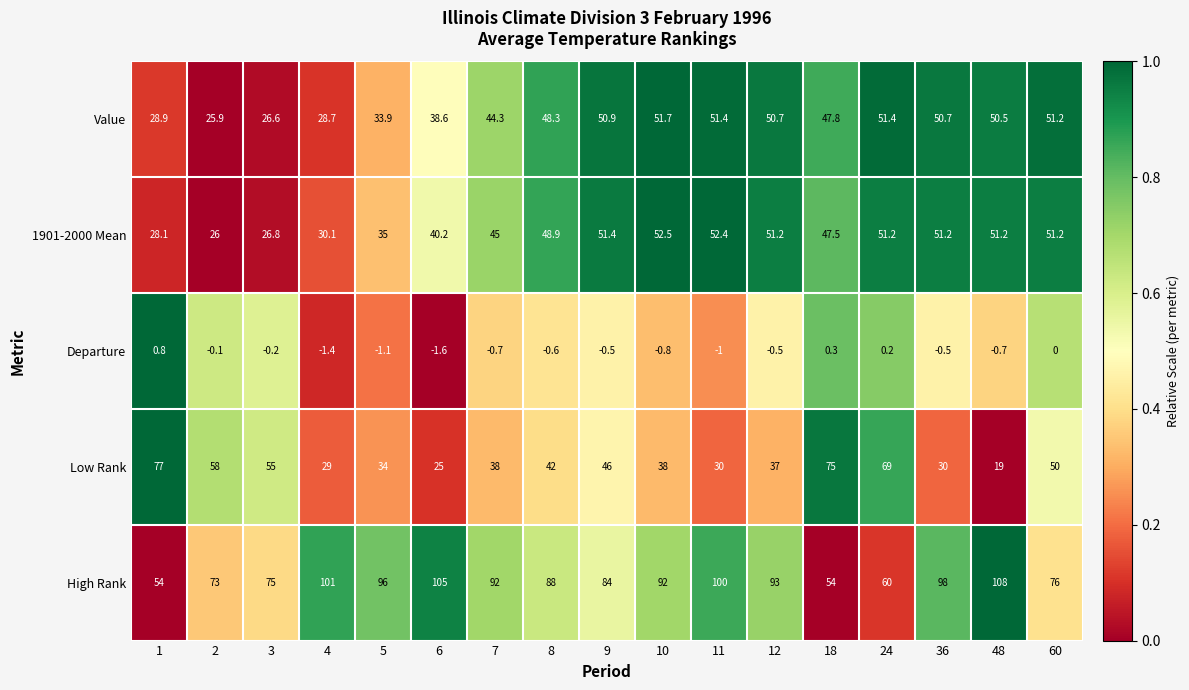

At how many categories does at least one series exceed 0?

17